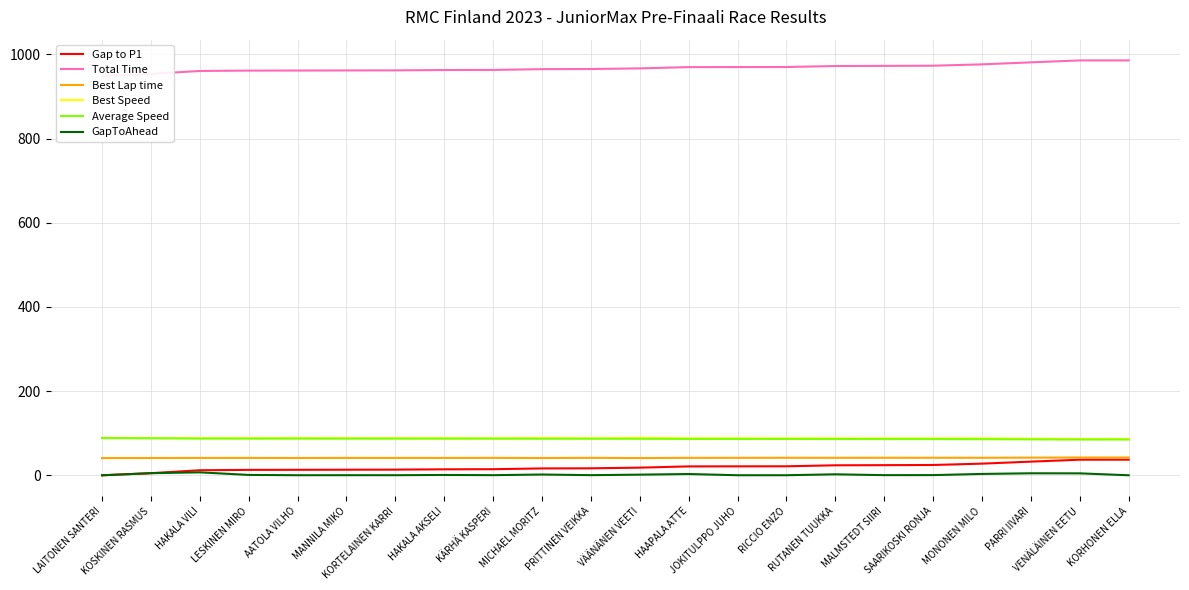

True or false: Gap to P1 and Best Lap time cross at least once.

False